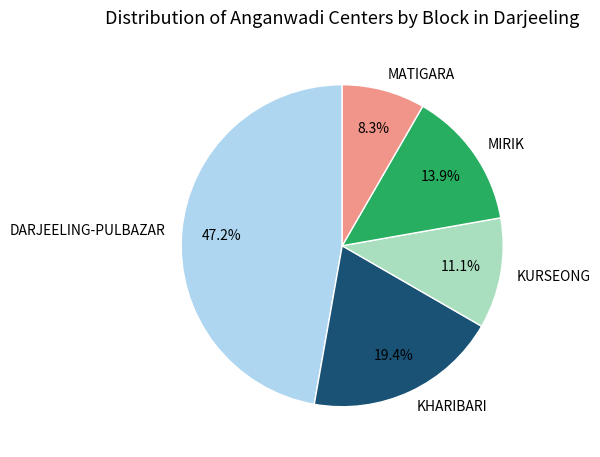

To the nearest percent, what is the average slice percentage?

20%